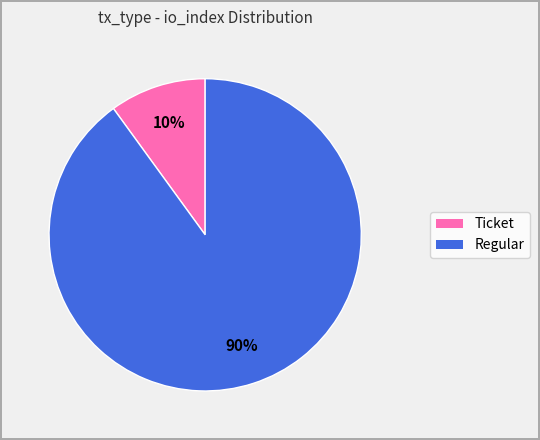

Which slice is the smallest?

Ticket